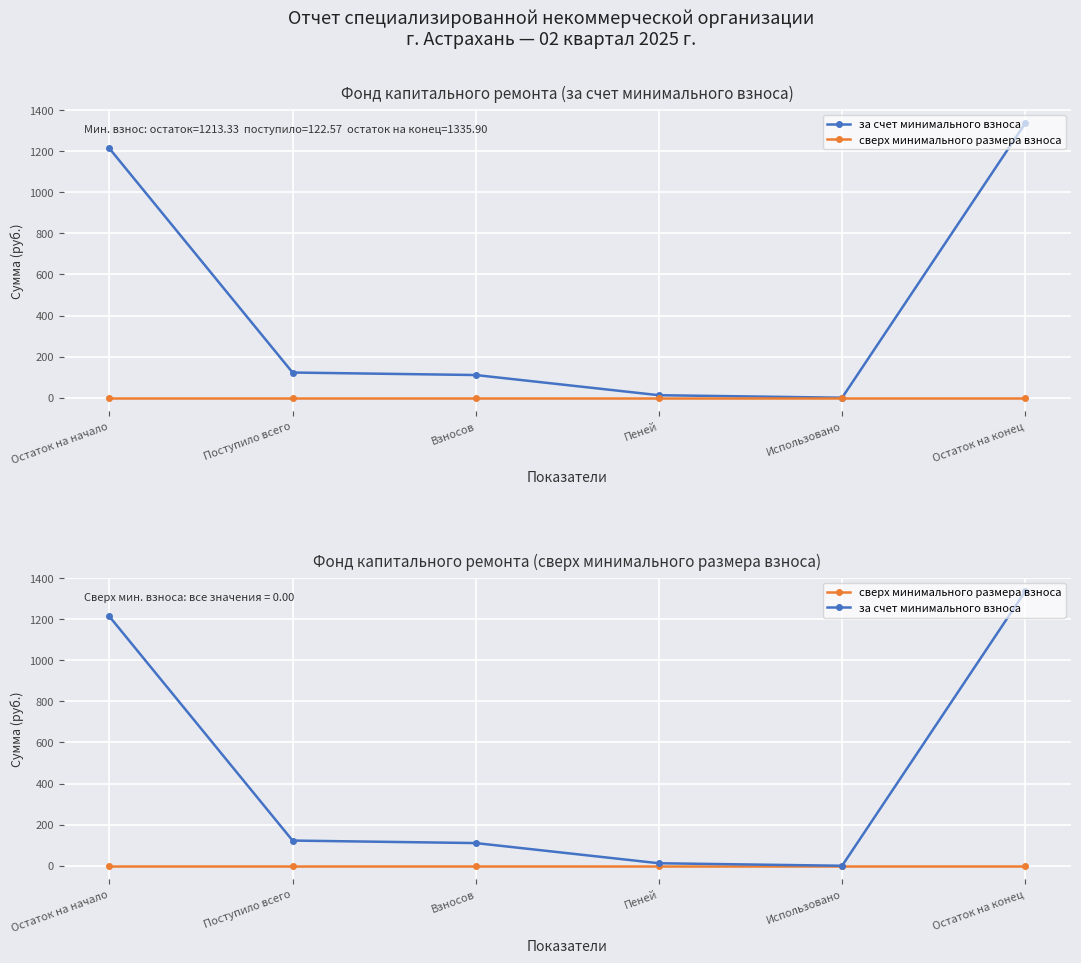

Which series changed the most between Пеней and Остаток на конец?

за счет минимального взноса